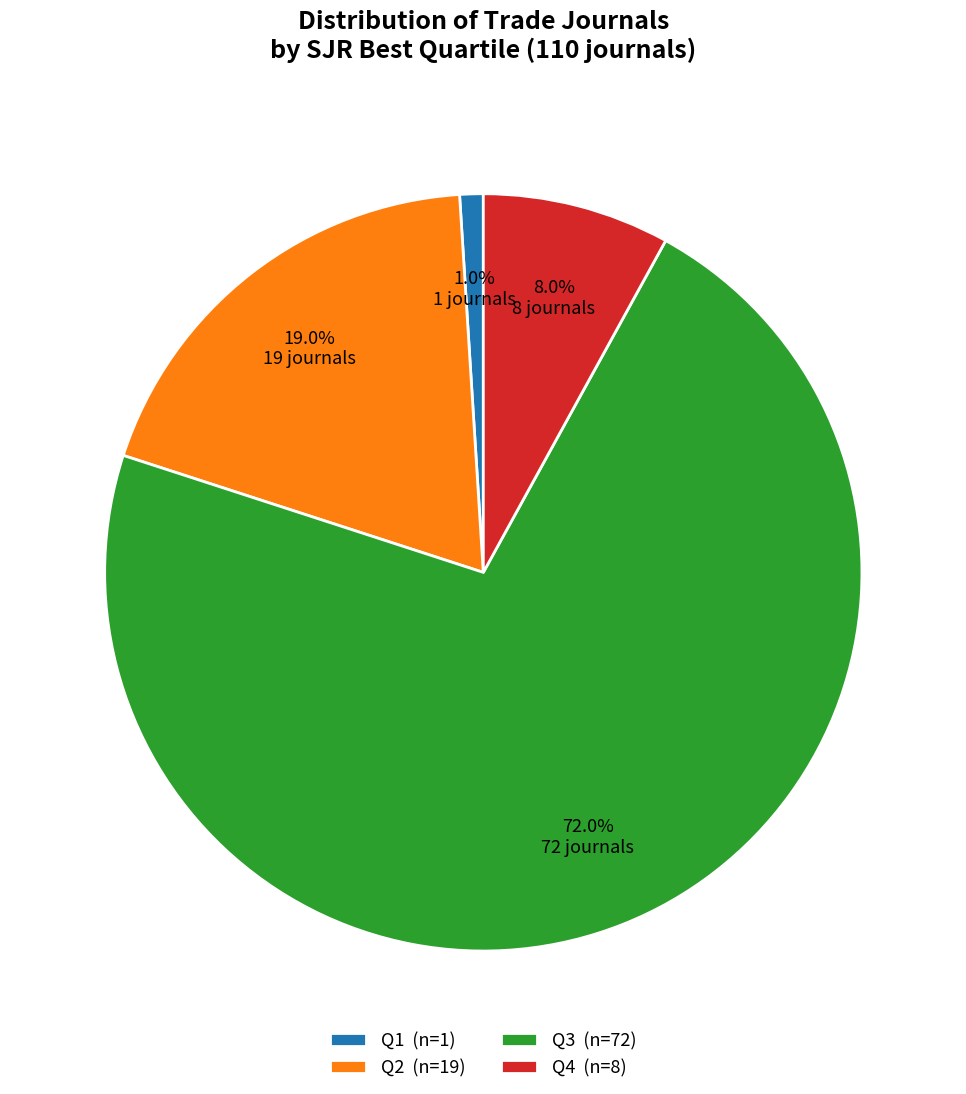

Which category has the biggest portion of the pie?

Q3